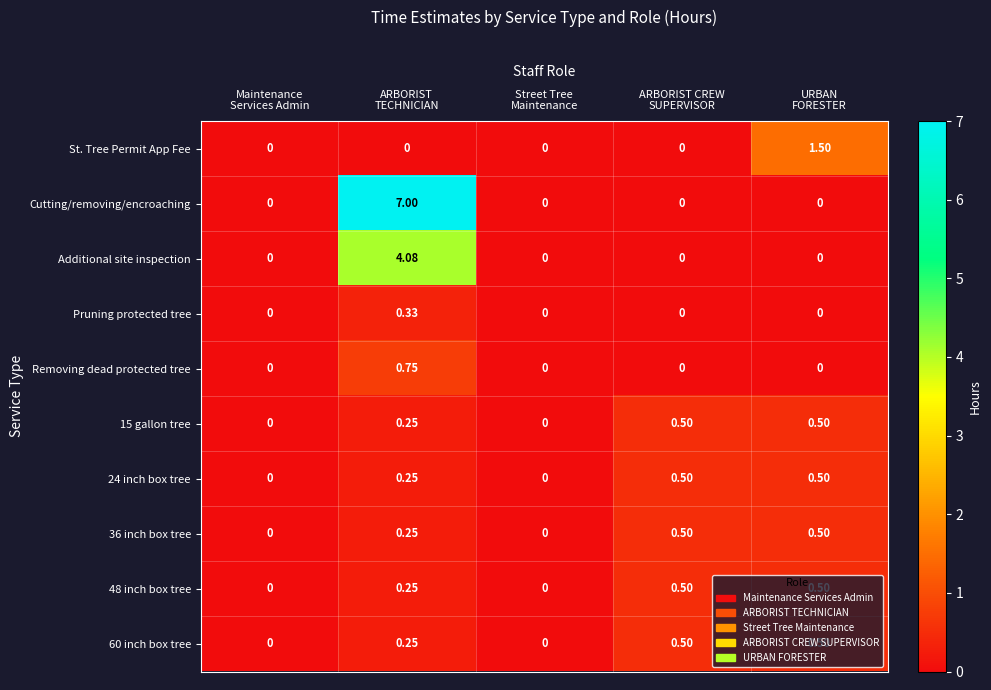

Which series has the widest spread of values?

Cutting/removing/encroaching